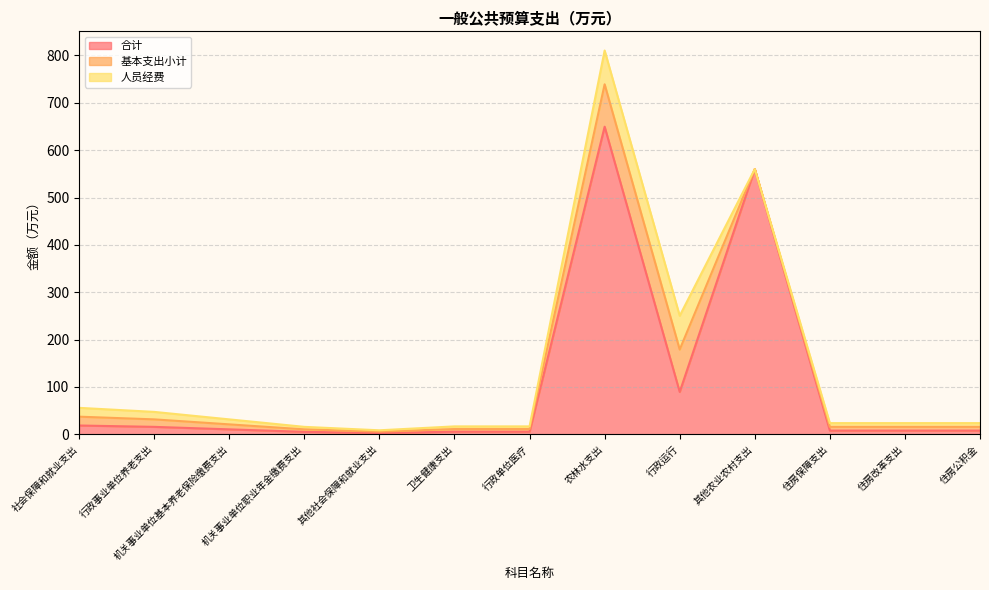

How many data points does each series have?

13